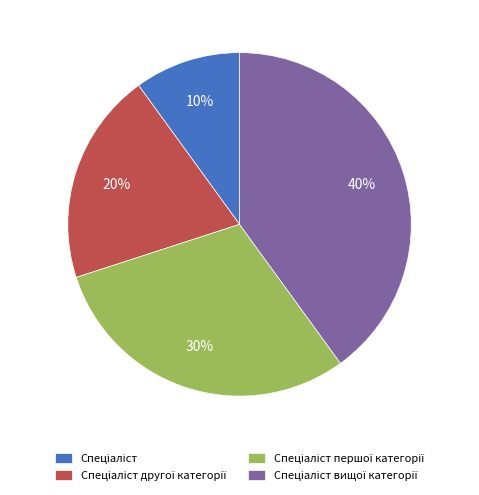

Is there a majority slice in this chart?

No